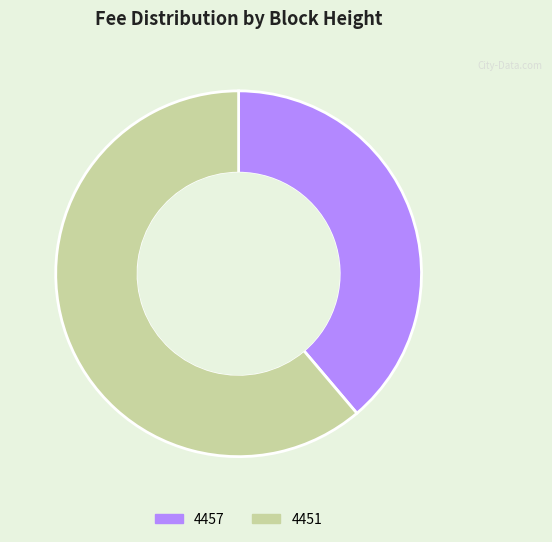

Which slice is the largest?

4451